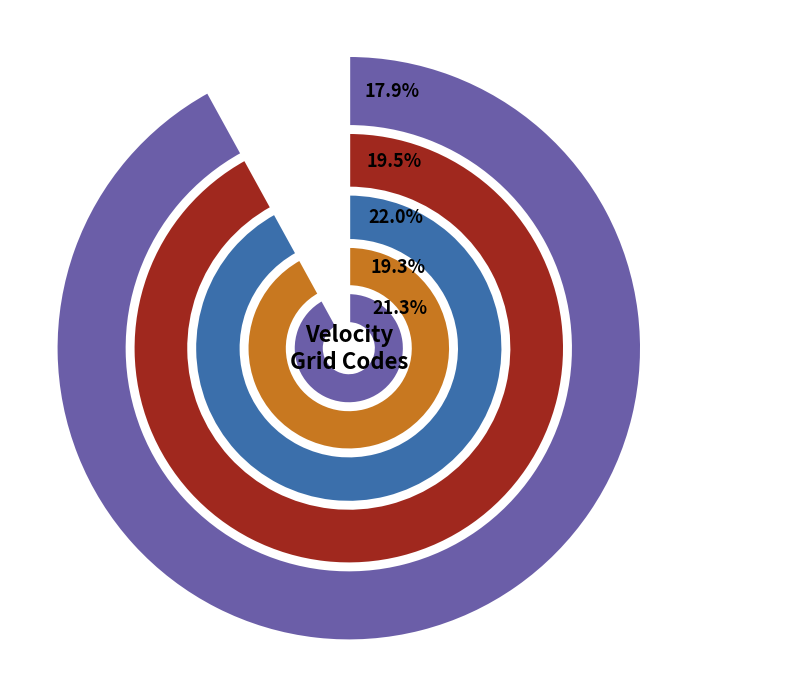

To the nearest percent, what is the difference between the largest and smallest slice percentages?

4%